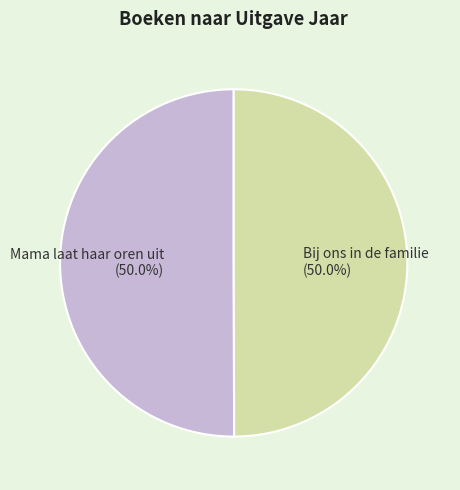

What is the ratio of the value at Bij ons in de familie (50.0%) to the value at Mama laat haar oren uit (50.0%)?

1.0